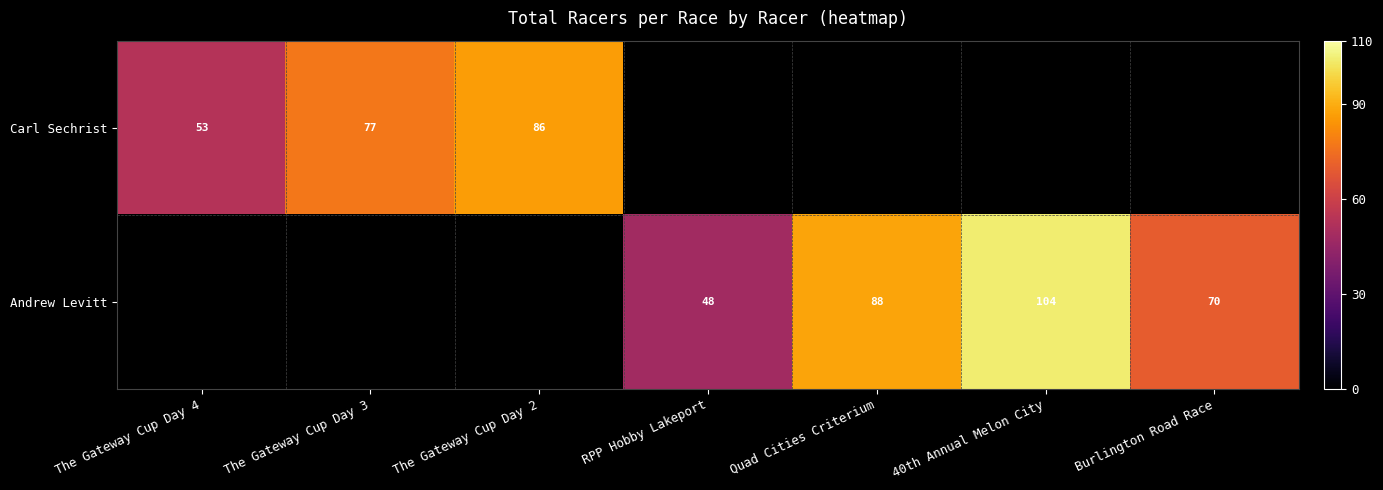

True or false: Andrew Levitt has a value of 104 at 40th Annual Melon City.

True